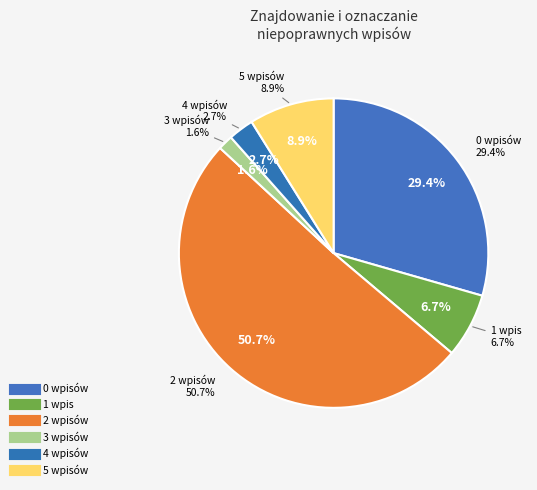

Between 5 and 2, which is larger?

2